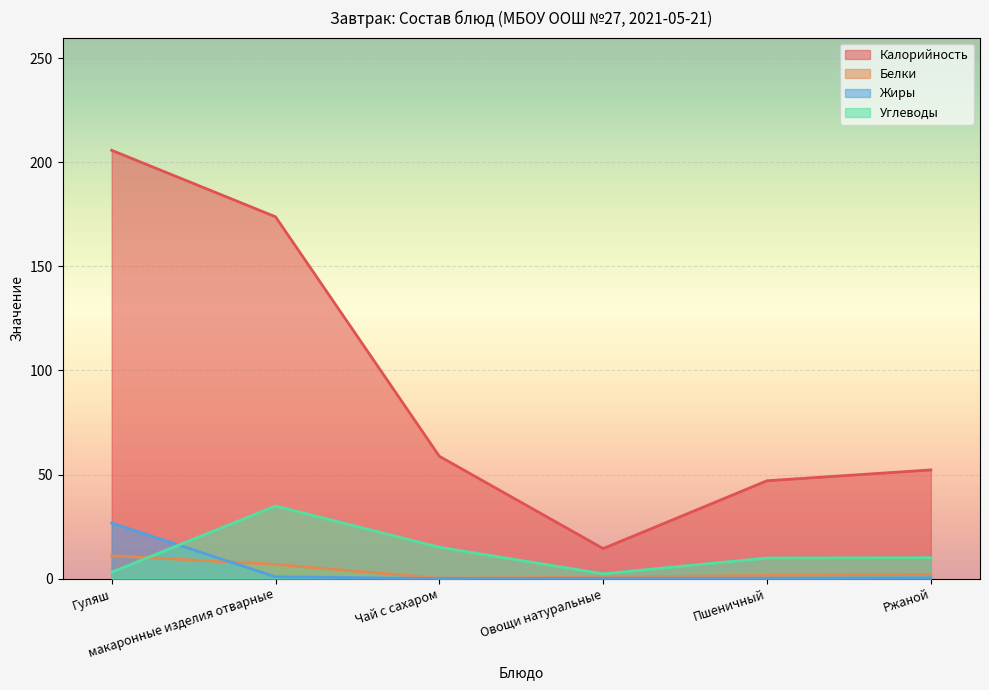

After their last crossing, which series has the higher values: Жиры or Белки?

Белки